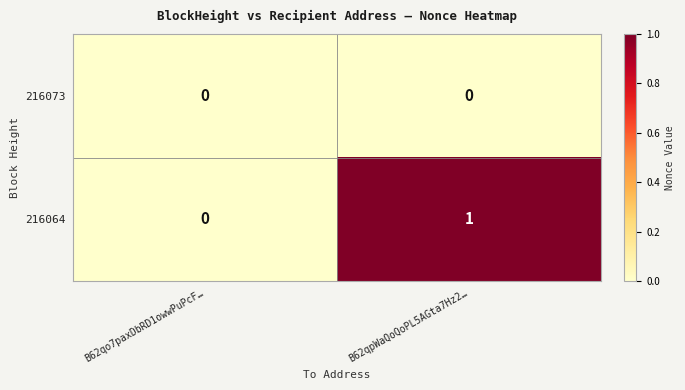

Rank the series by their maximum value, from highest to lowest.

216064, 216073